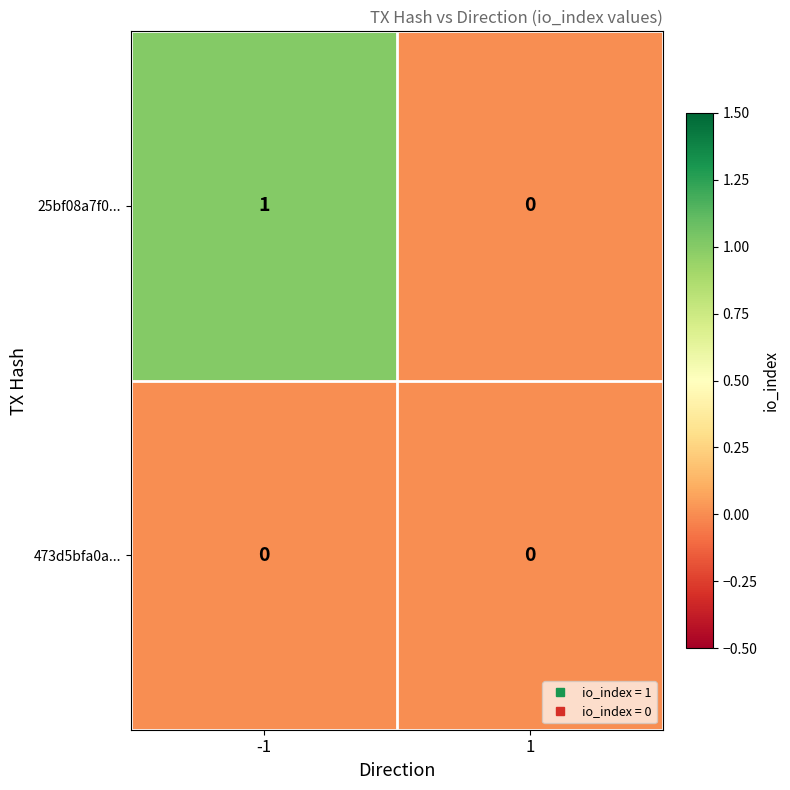

Which series changed the most between -1 and 1?

25bf08a7f0...